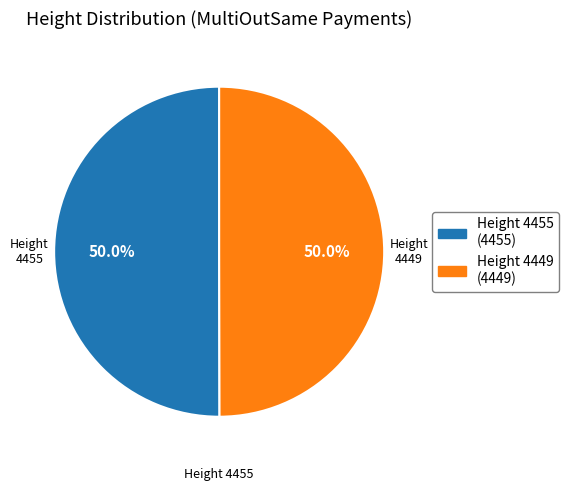

Combined, do Height 4455 (4455) and Height 4449 (4449) account for over 50%?

Yes